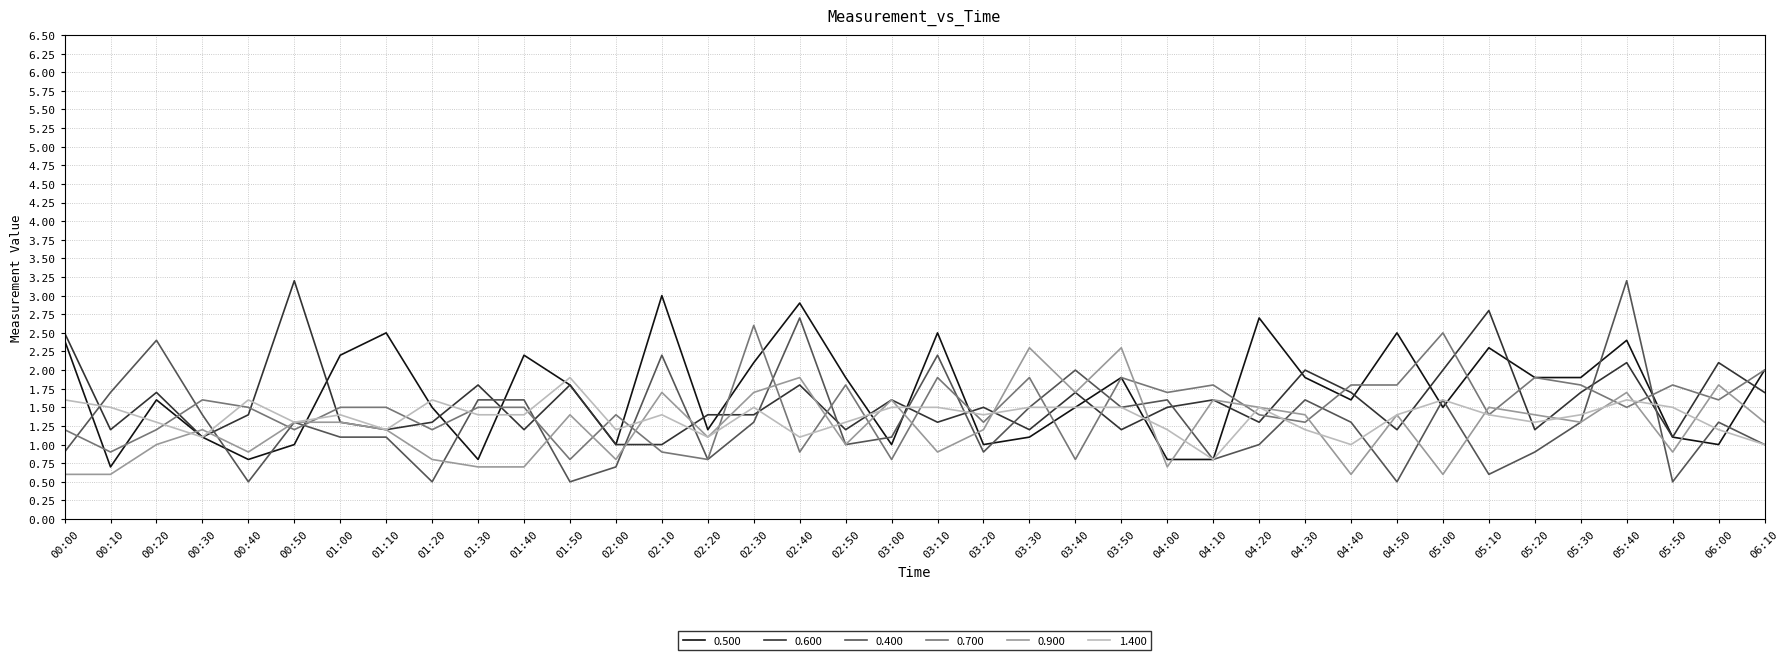

What is the average value of the 0.700 series?

1.5